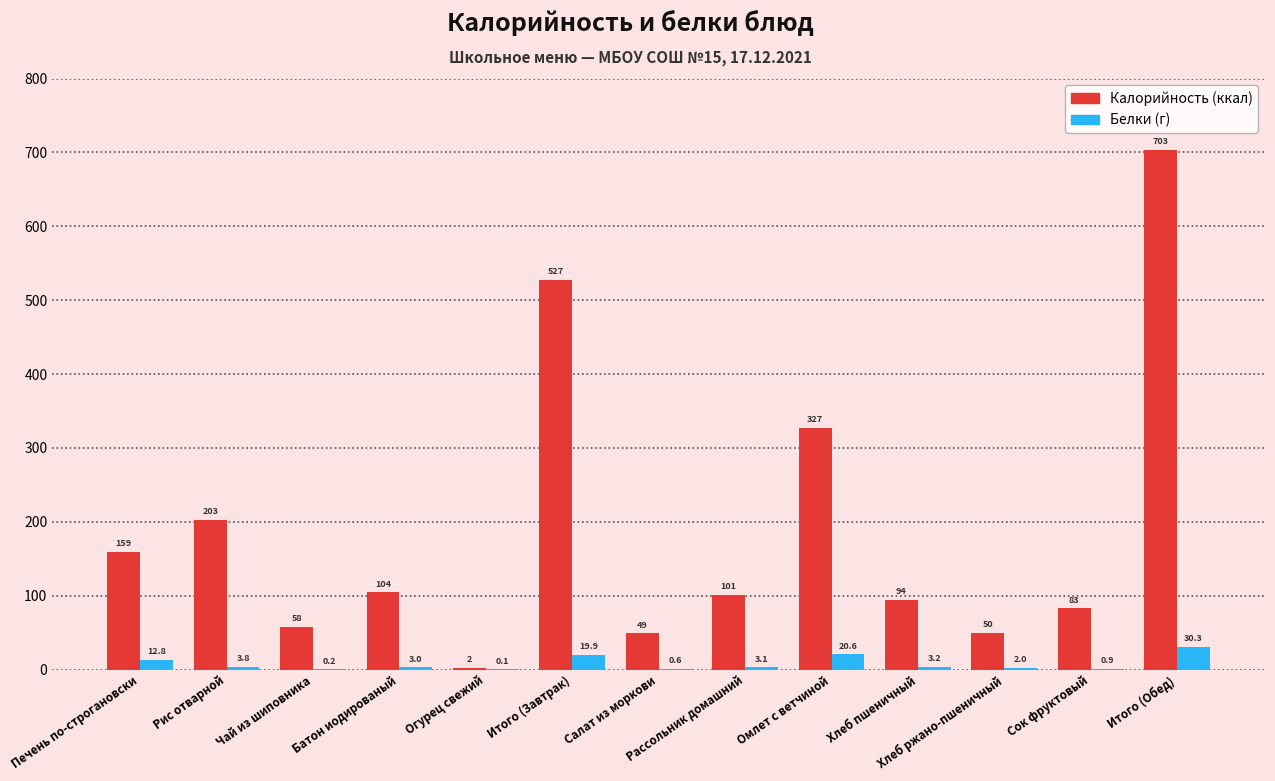

At which category is the sum across all series the highest?

Итого (Обед)